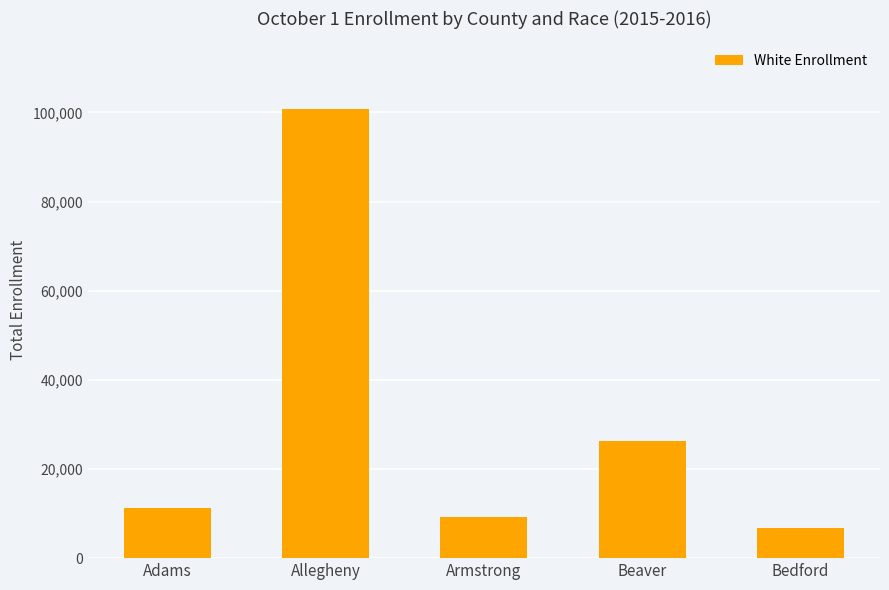

Which label corresponds to the smallest value in the chart?

Bedford